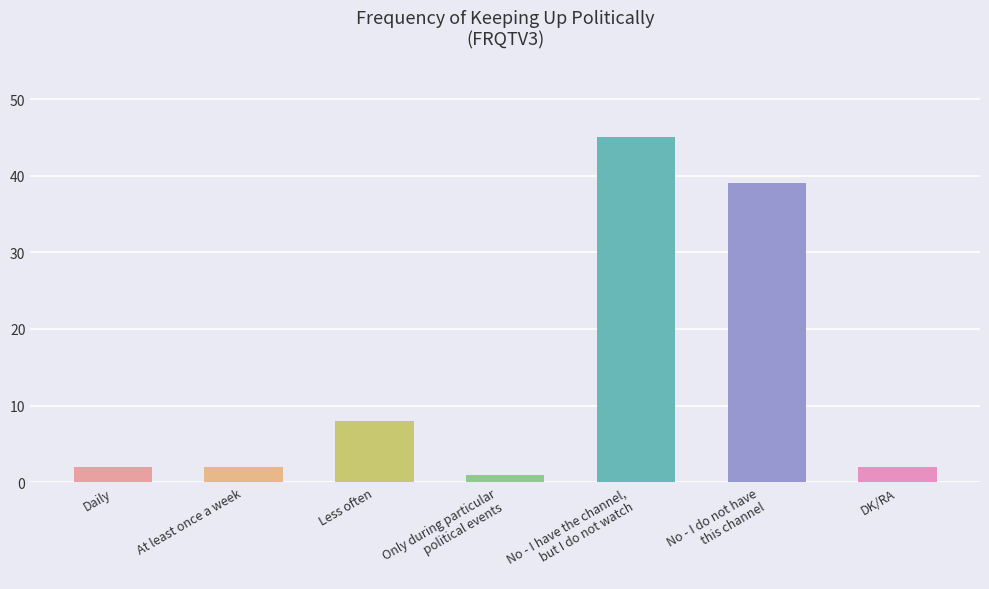

Which category has the lowest value across all series?

Only during particular
political events